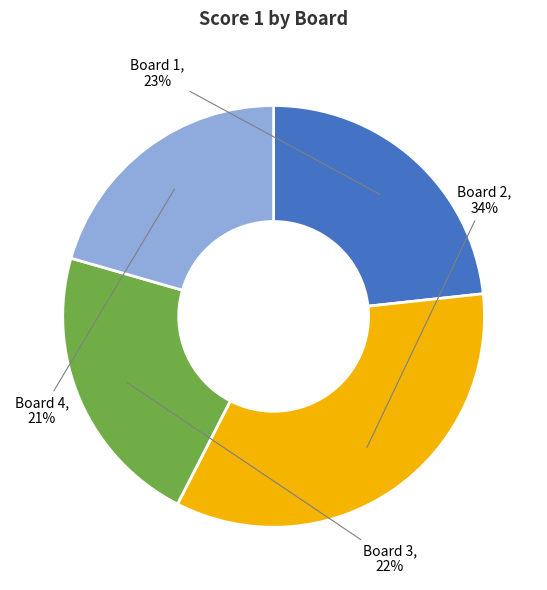

Is Board 2 the majority of the pie?

No